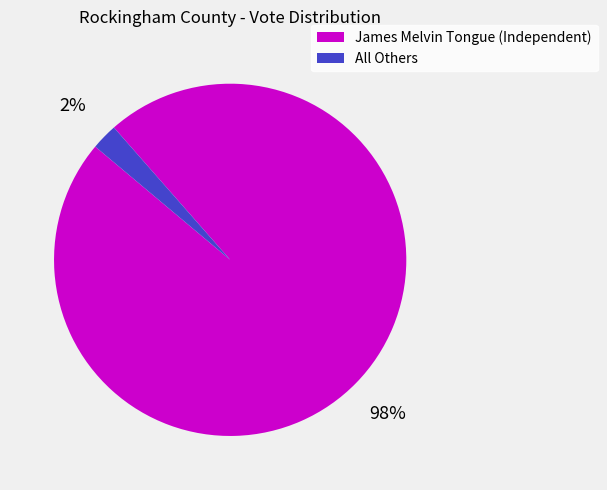

Is there any slice that represents more than half of the pie?

Yes